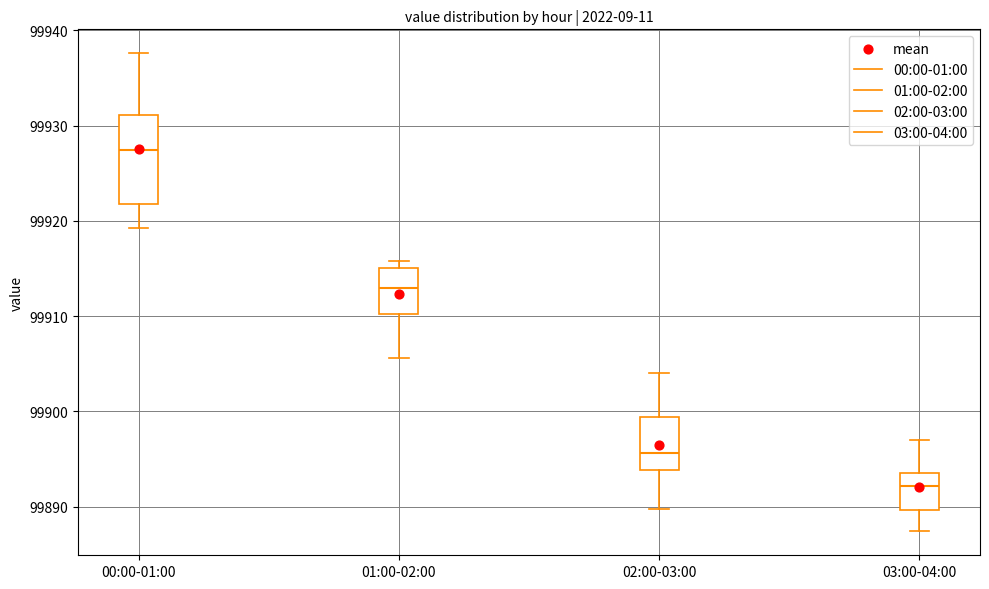

Reading left to right, transcribe this box plot: for each box, give where its median line is, the range the box spans, and where its two whiskers end, as read against the y-axis. The values are not printed on the chart, so give them approximately, as read against the axis.

00:00-01:00: median 99927, box 99922 to 99931, whiskers 99919 to 99938
01:00-02:00: median 99913, box 99910 to 99915, whiskers 99906 to 99916
02:00-03:00: median 99896, box 99894 to 99899, whiskers 99890 to 99904
03:00-04:00: median 99892, box 99890 to 99894, whiskers 99887 to 99897